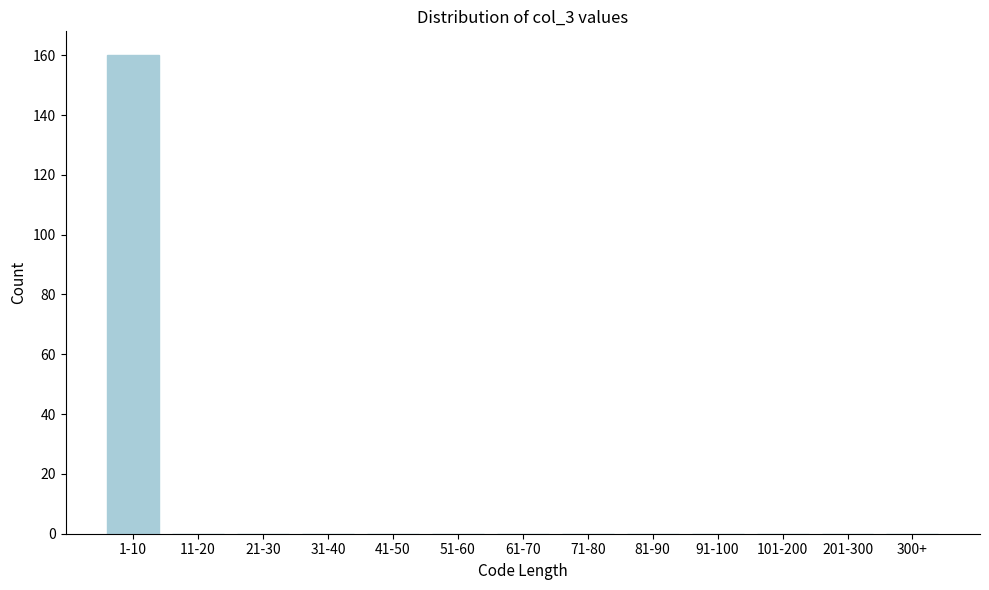

Reading left to right, transcribe all the data shown in this chart.

1-10=160	11-20=0	21-30=0	31-40=0	41-50=0	51-60=0	61-70=0	71-80=0	81-90=0	91-100=0	101-200=0	201-300=0	300+=0